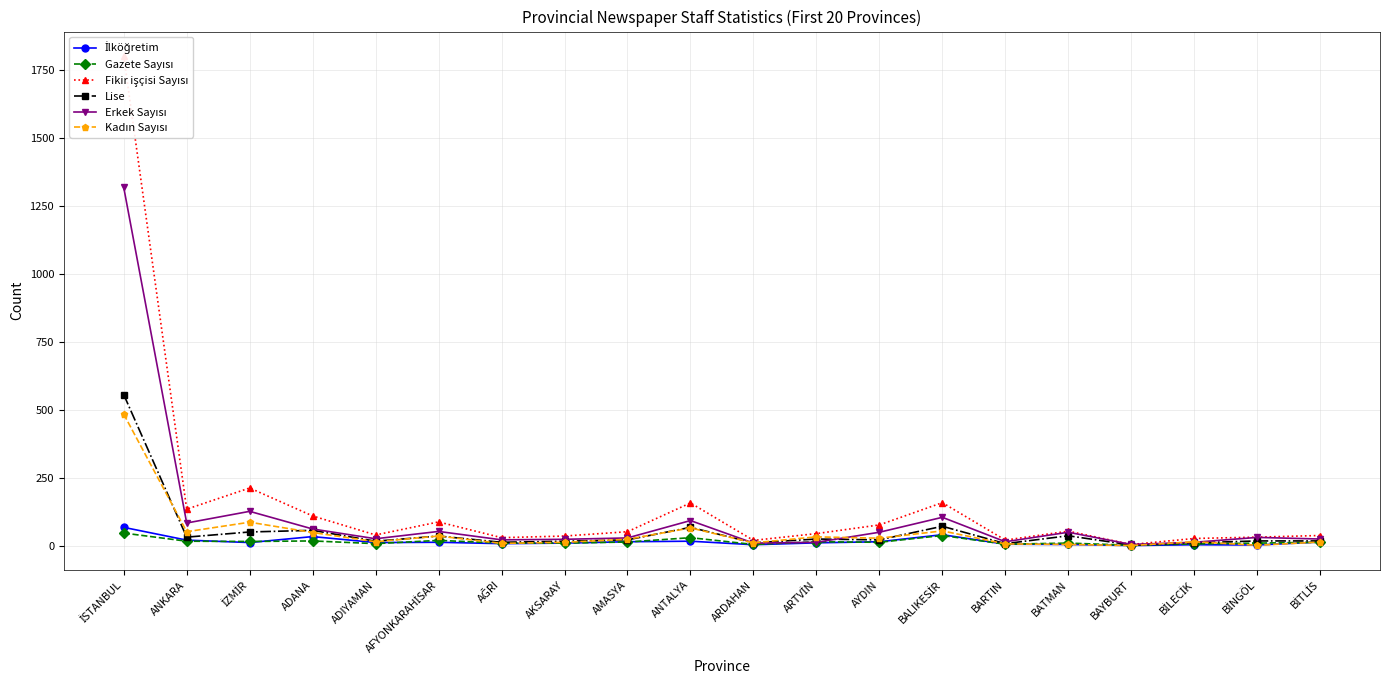

What is the sum of all Gazete Sayısı values?

289